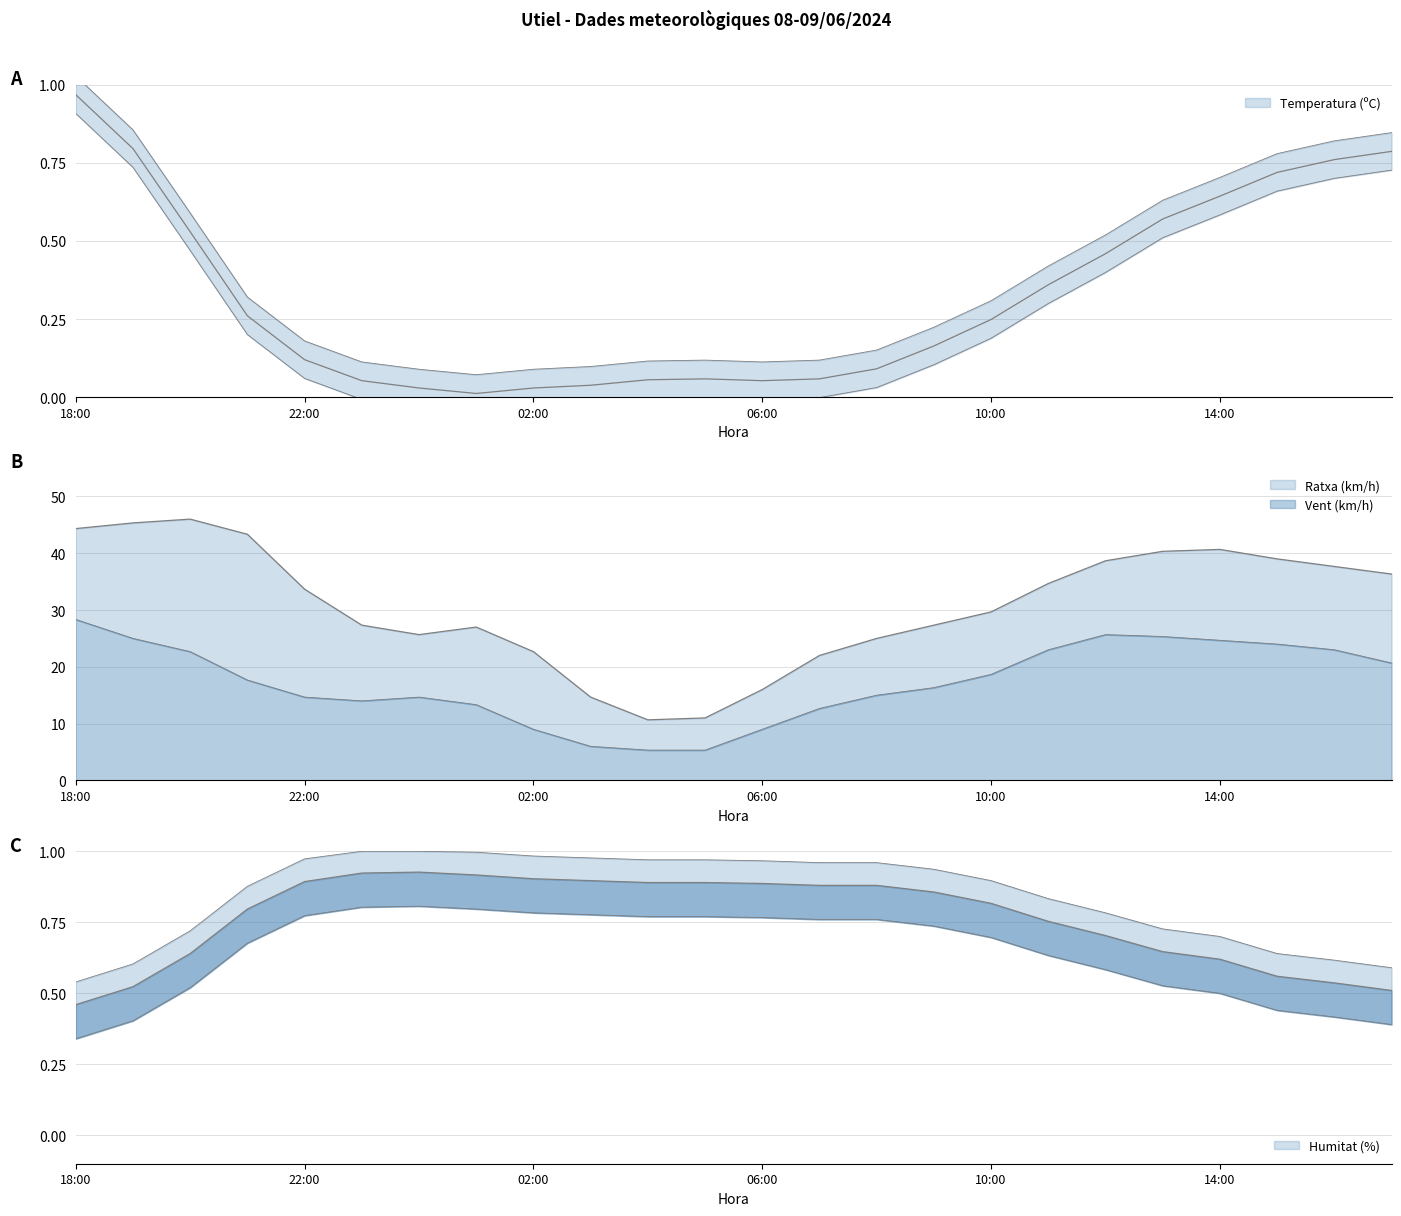

Between 07:00 and 16:00, which series saw the biggest shift?

Temperatura (C)